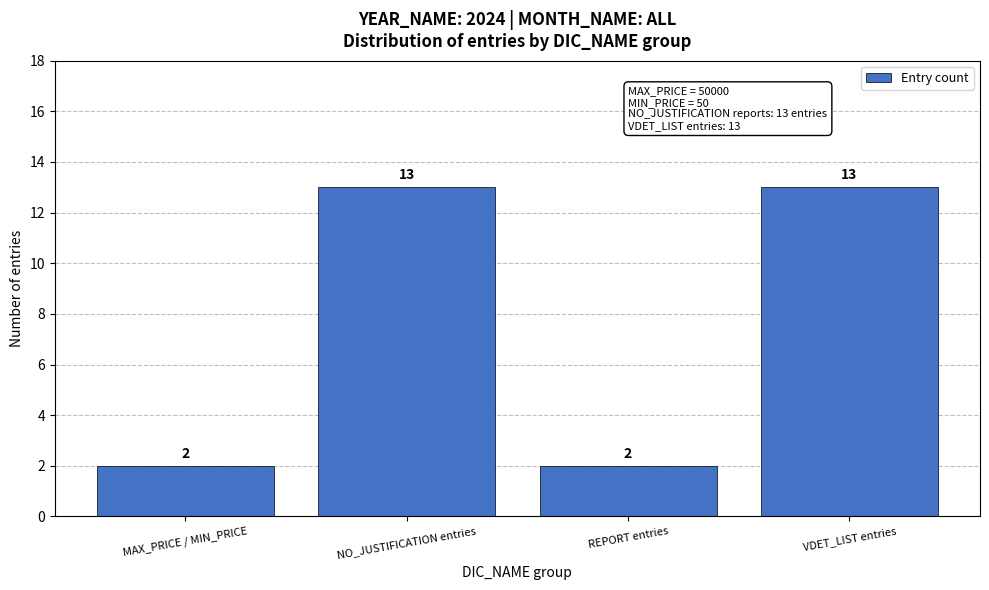

Reading left to right, transcribe all the data shown in this chart.

MAX_PRICE / MIN_PRICE=2	NO_JUSTIFICATION entries=13	REPORT entries=2	VDET_LIST entries=13